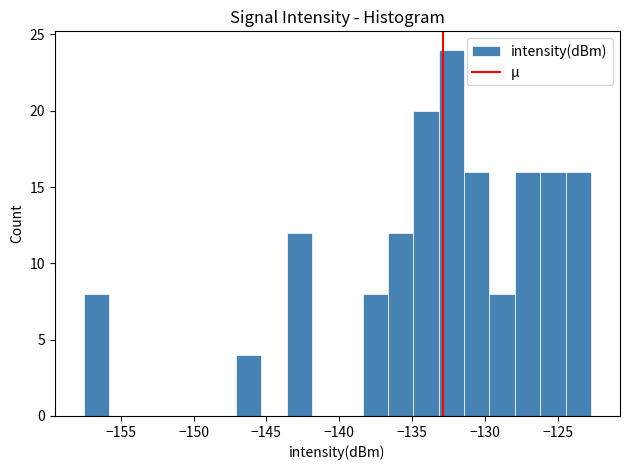

Read against the x-axis, roughly where is the centre of the tallest bar?

-132.5